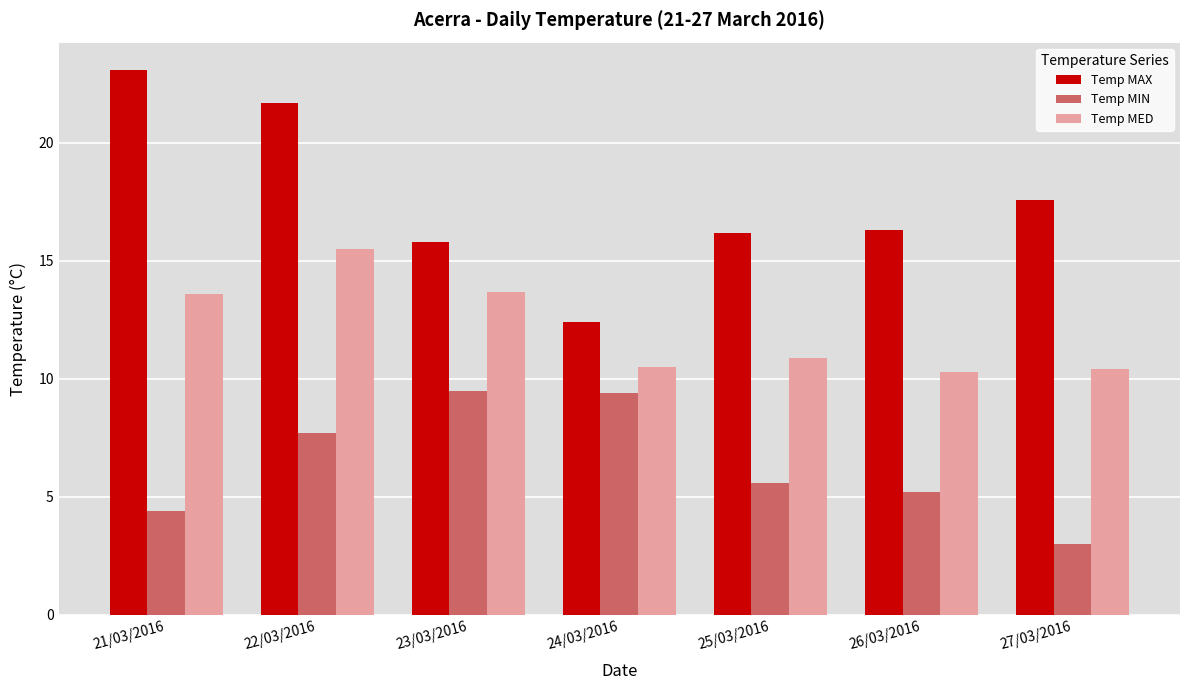

At which category is the sum across all series the highest?

22/03/2016